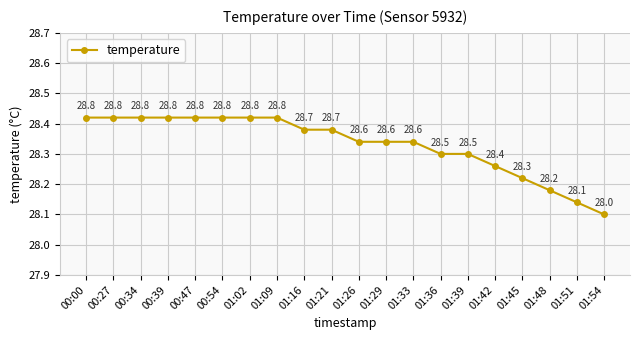

True or false: the data shows 41.6 at 01:36.

False